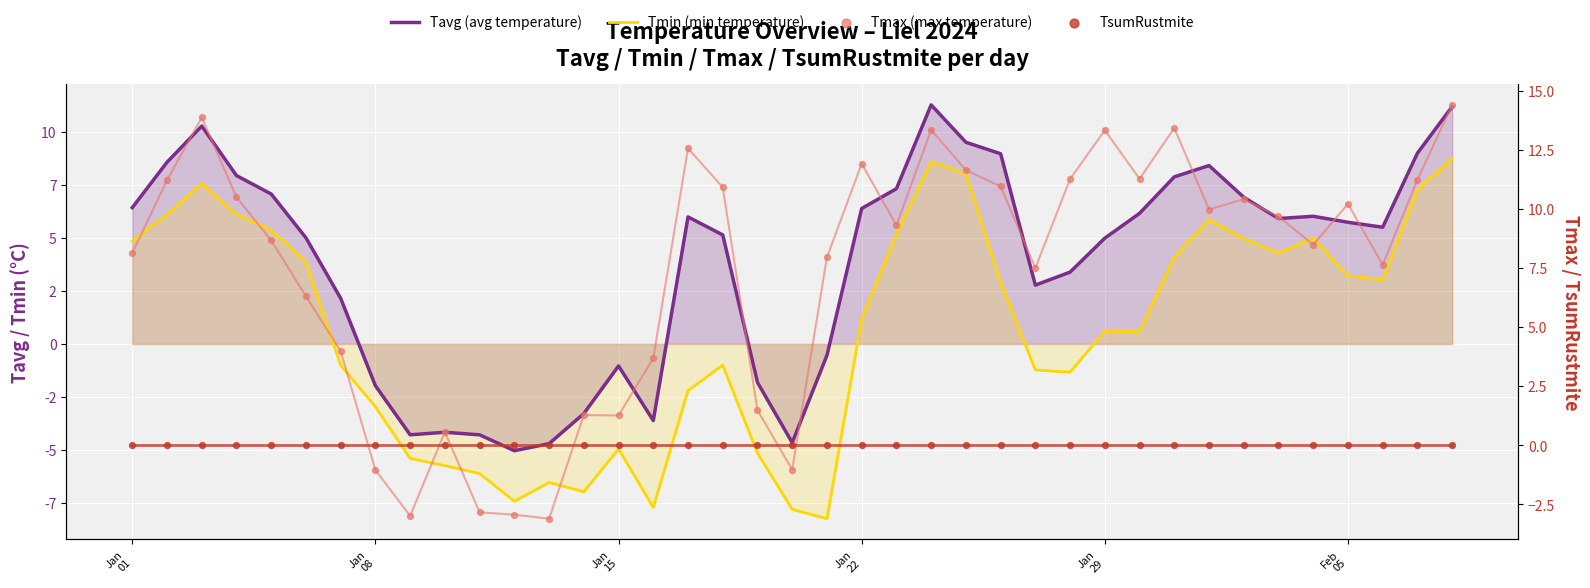

Which series contains the highest Y value?

Tmax (max temperature)